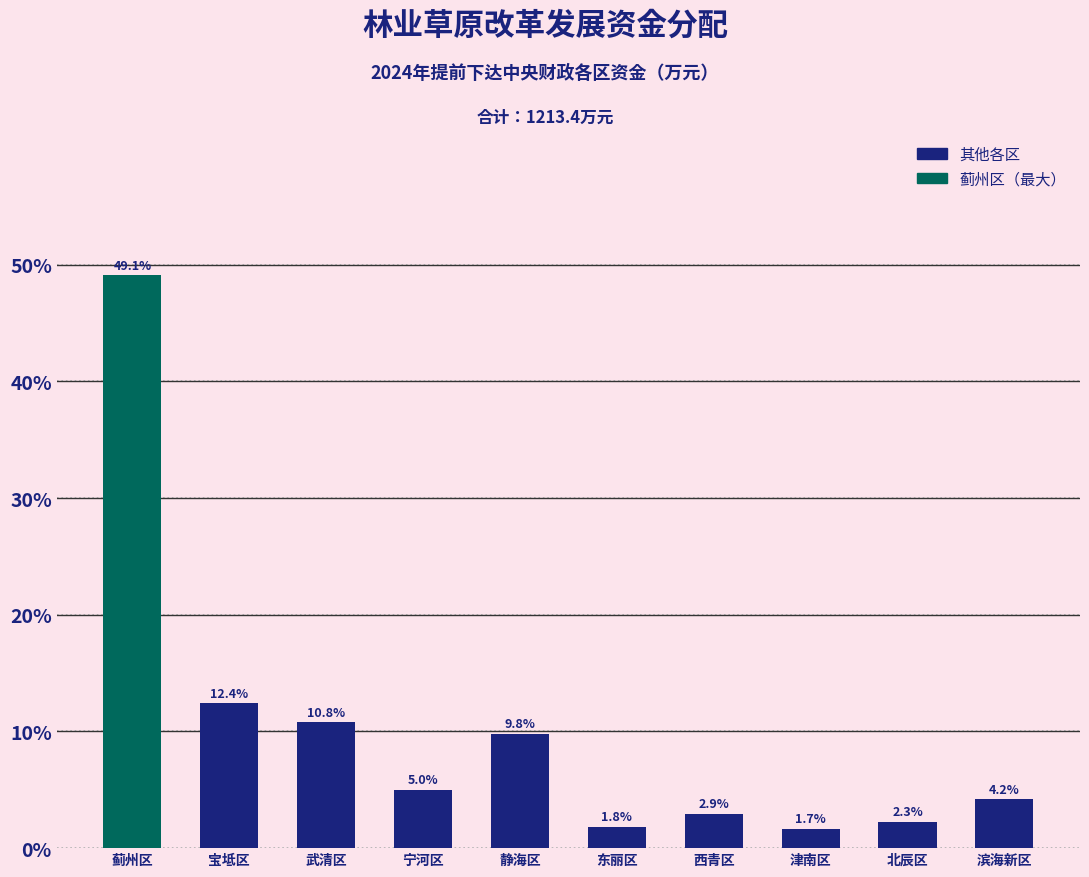

Reading left to right, list all the values displayed in this chart.

蓟州区=49.1	宝坻区=12.4	武清区=10.8	宁河区=5.0	静海区=9.8	东丽区=1.8	西青区=2.9	津南区=1.7	北辰区=2.3	滨海新区=4.2